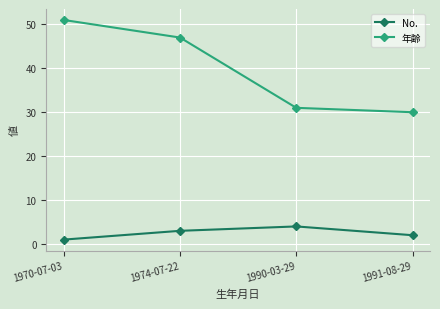

What are all the series names shown in the legend?

No., 年齢